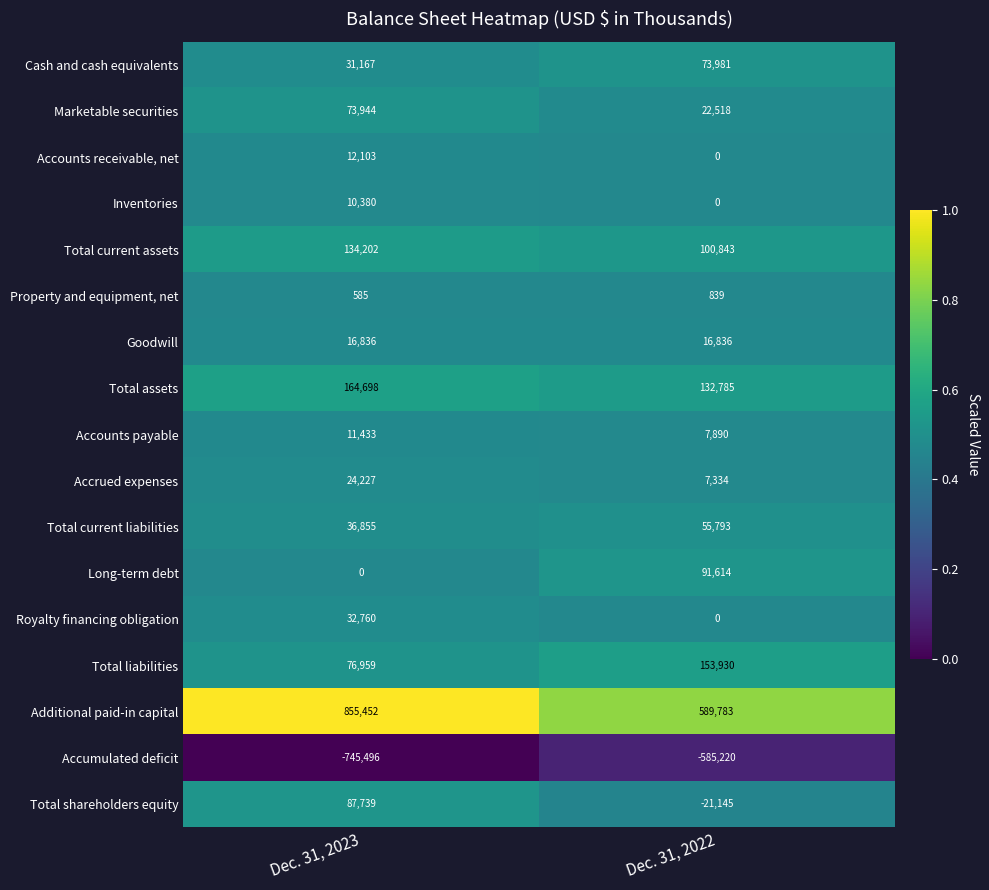

The value of Additional paid-in capital at Dec. 31, 2022 is 589783. True or false?

True